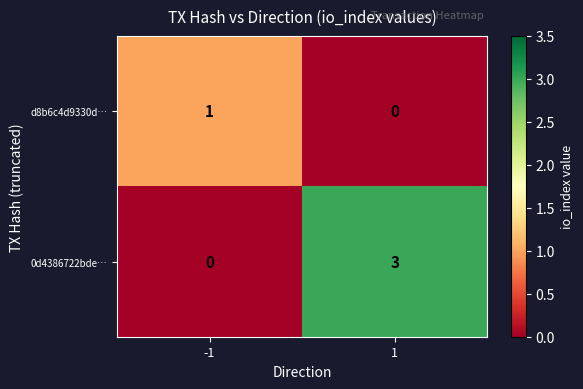

Rank the series by their average value, from highest to lowest.

0d4386722bde…, d8b6c4d9330d…